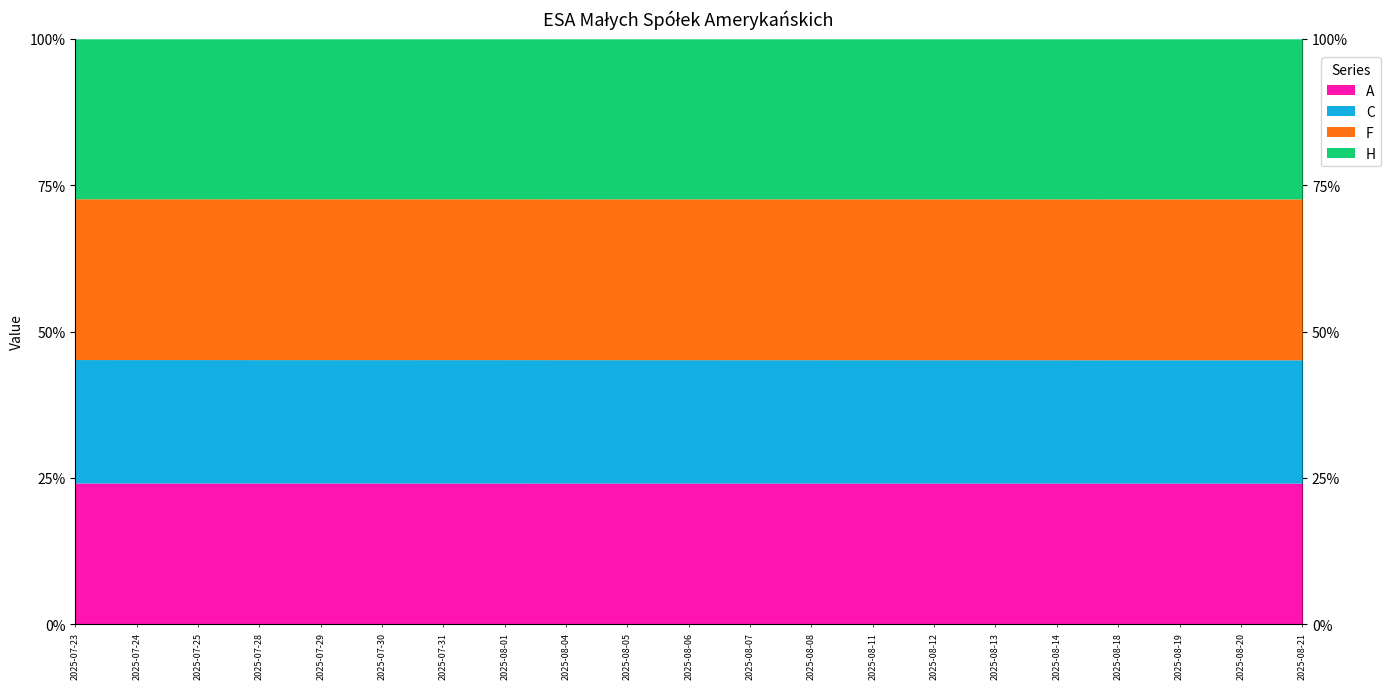

At which category is the sum across all series the highest?

2025-08-13